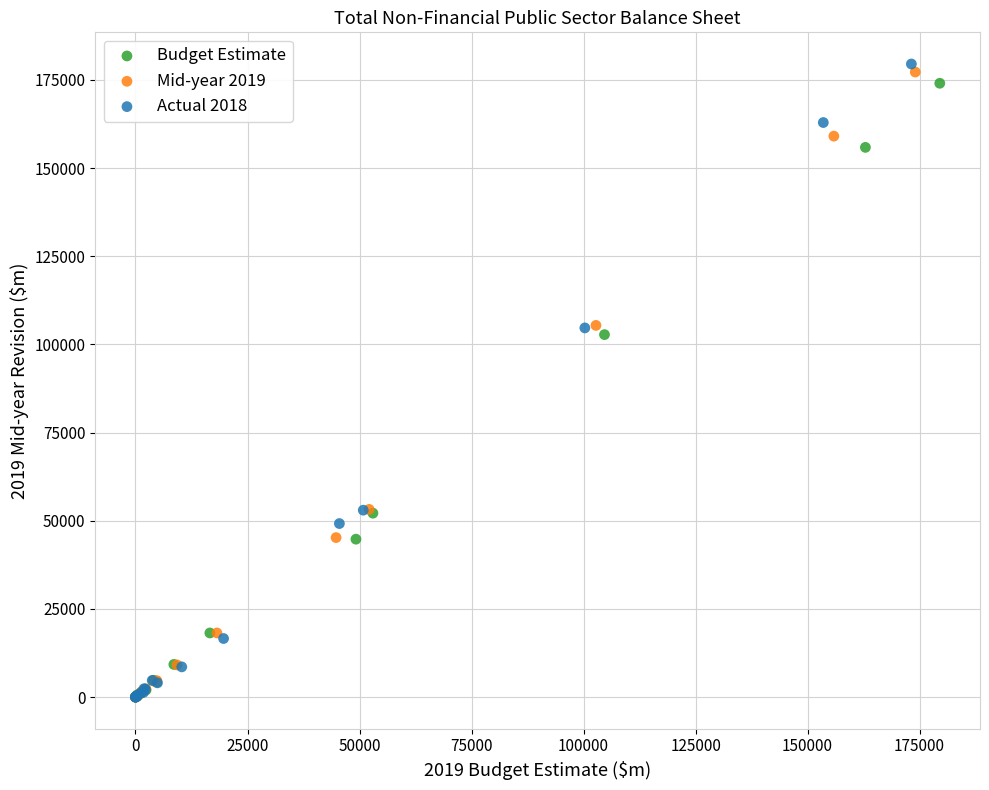

What are all the series names shown in the legend?

Budget Estimate, Mid-year 2019, Actual 2018